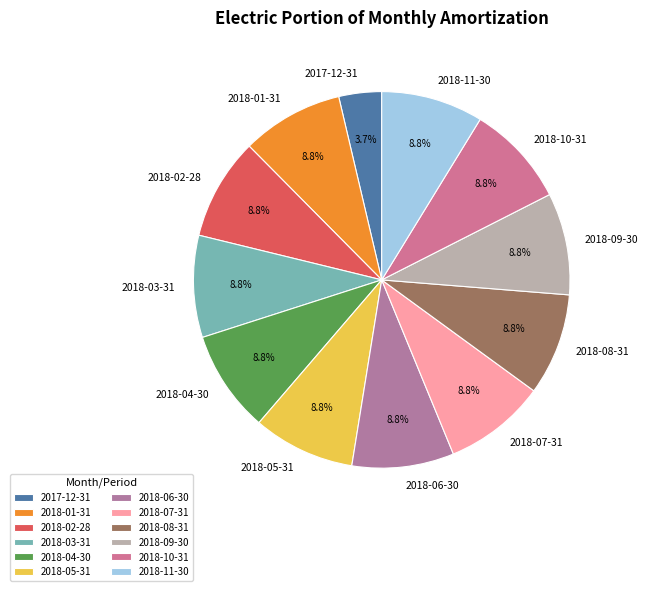

To the nearest percent, what percentage of the pie is 2018-11-30?

9%